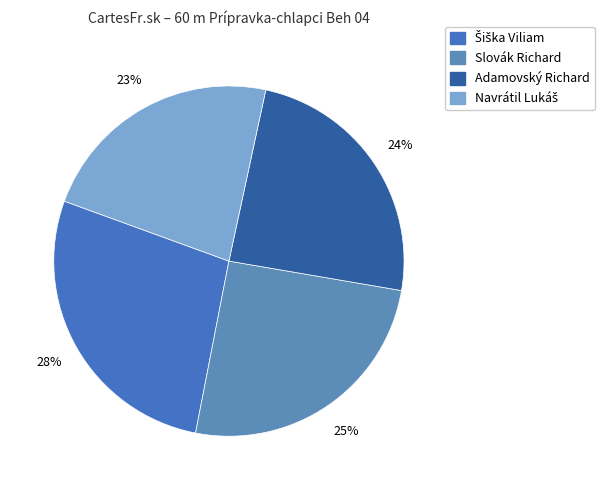

To the nearest percent, what is the difference between the Slovák Richard and Adamovský Richard slice percentages?

1%